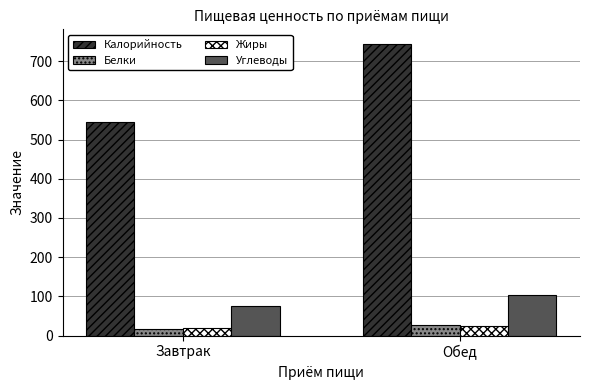

Where is Калорийность nearest to the value 643?

Завтрак